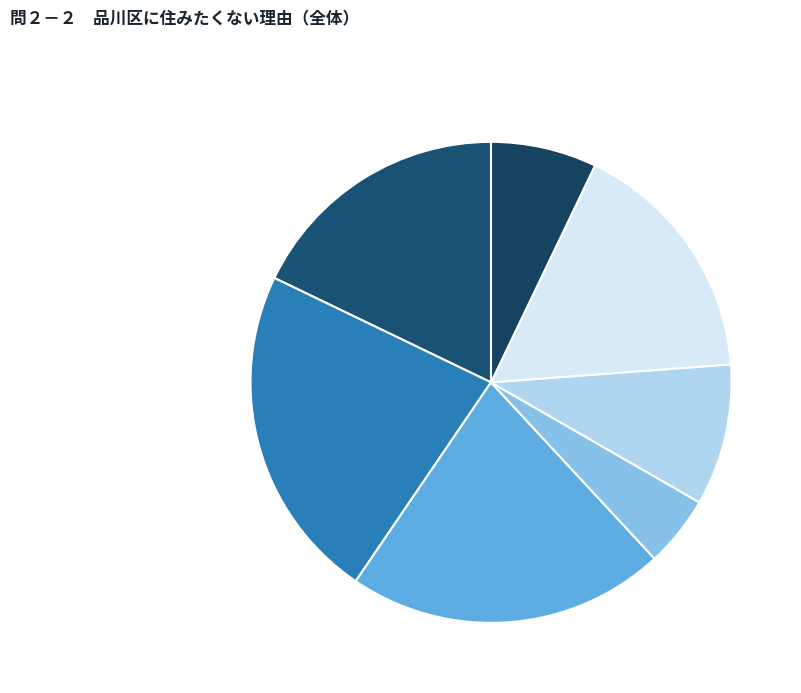

How many segments does this pie chart have?

7